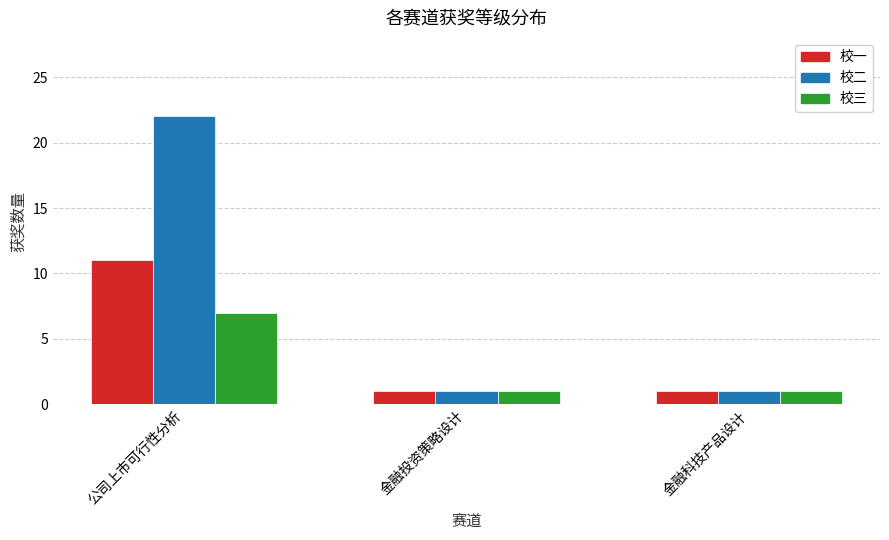

What position from the right is 金融投资策略设计?

2